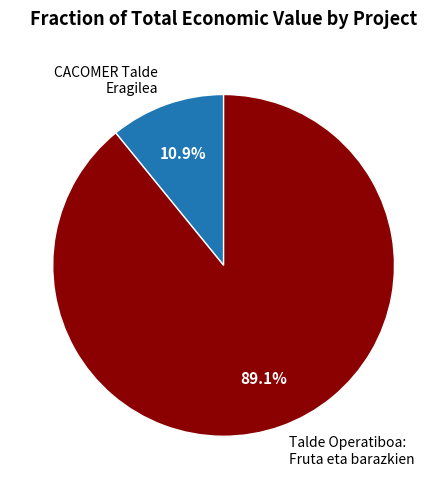

To the nearest percent, what is the average slice percentage?

50%